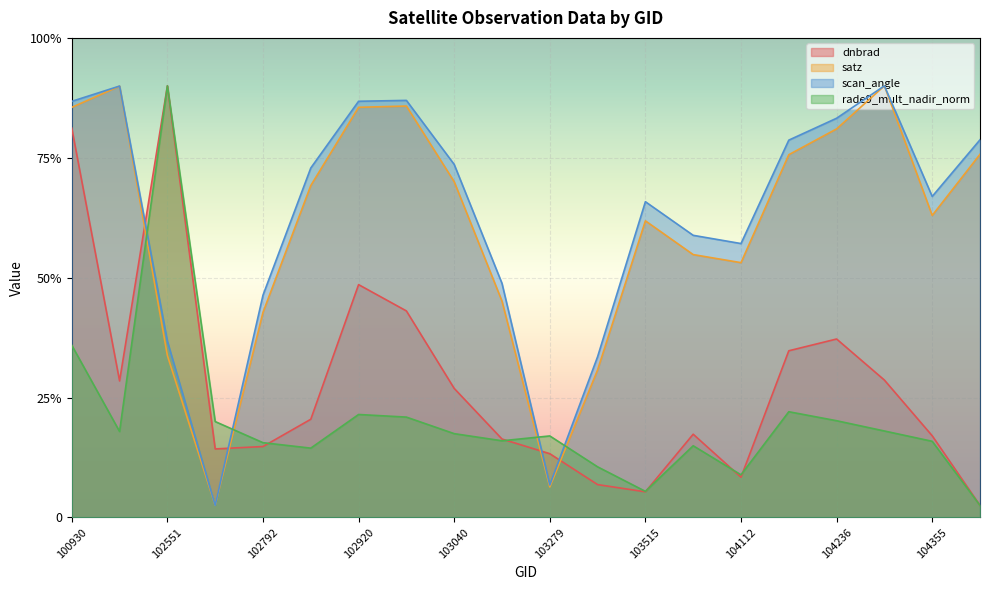

Where is scan_angle nearest to the value 1?

103397